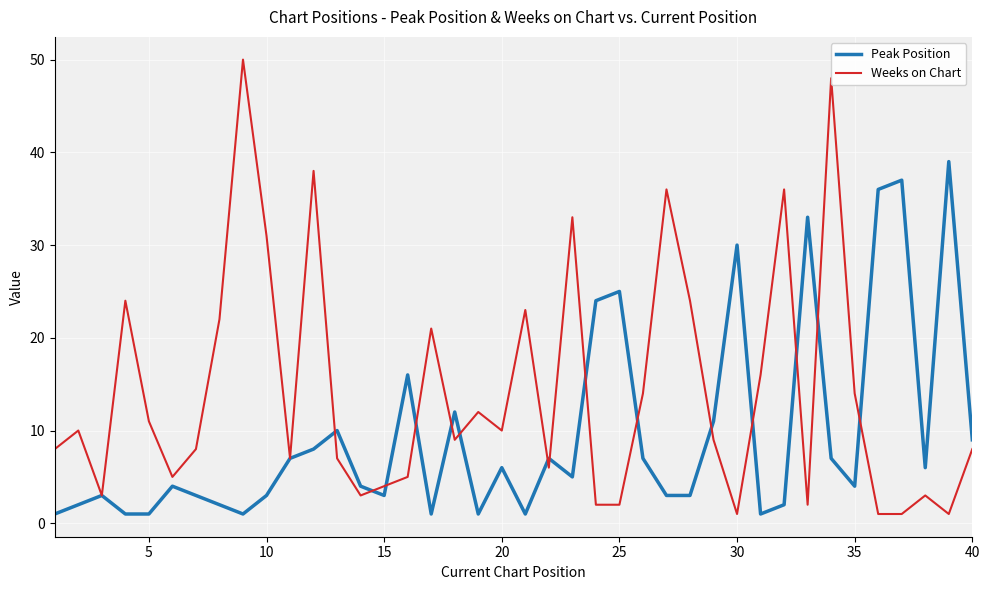

Which series has the widest spread of values?

Weeks on Chart